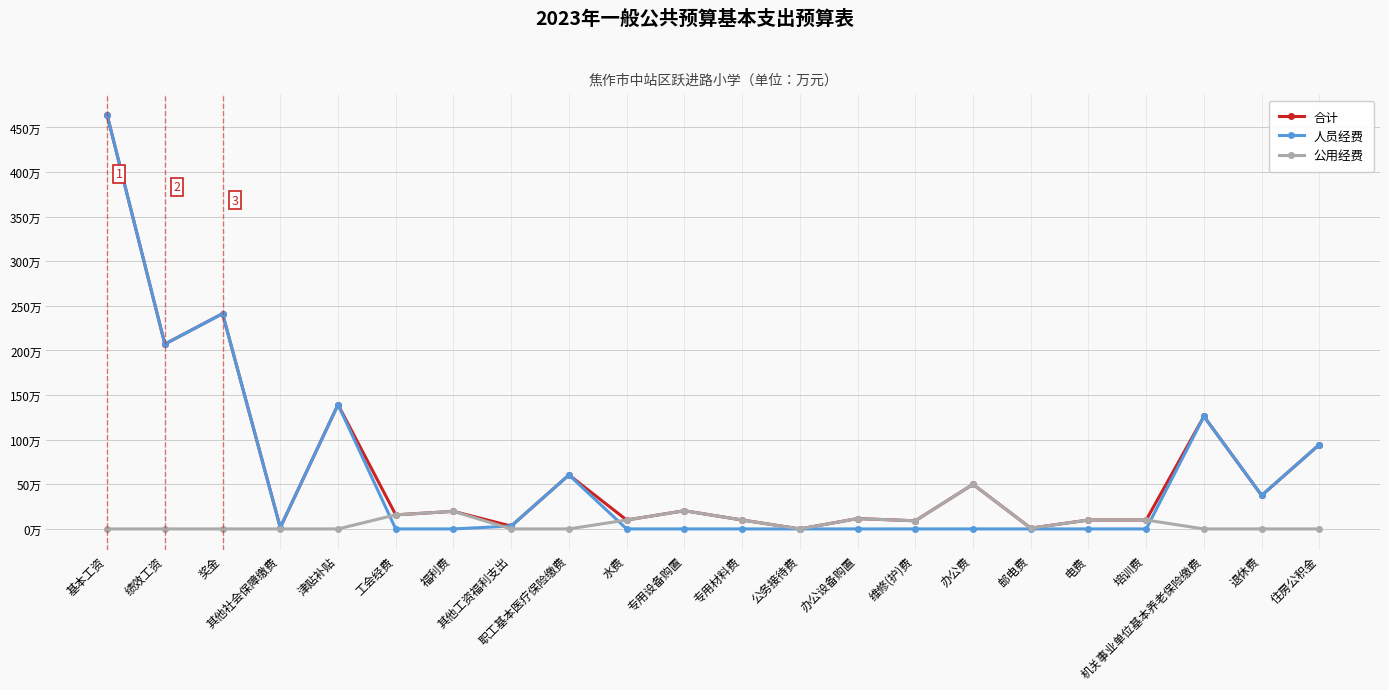

Reading left to right, what are all the values shown in this chart?

合计: 基本工资=464.0	绩效工资=207.2	奖金=241.3	其他社会保障缴费=1.6	津贴补贴=139.3	工会经费=15.8	福利费=19.7	其他工资福利支出=3.2	职工基本医疗保险缴费=60.5	水费=10.0	专用设备购置=20.4	专用材料费=10.0	公务接待费=0.0	办公设备购置=11.6	维修(护)费=9.1	办公费=50.0	邮电费=0.9	电费=10.0	培训费=10.0	机关事业单位基本养老保险缴费=126.1	退休费=37.6	住房公积金=94.6
人员经费: 基本工资=464.0	绩效工资=207.2	奖金=241.3	其他社会保障缴费=1.6	津贴补贴=139.3	工会经费=0.0	福利费=0.0	其他工资福利支出=3.2	职工基本医疗保险缴费=60.5	水费=0.0	专用设备购置=0.0	专用材料费=0.0	公务接待费=0.0	办公设备购置=0.0	维修(护)费=0.0	办公费=0.0	邮电费=0.0	电费=0.0	培训费=0.0	机关事业单位基本养老保险缴费=126.1	退休费=37.6	住房公积金=94.6
公用经费: 基本工资=0.0	绩效工资=0.0	奖金=0.0	其他社会保障缴费=0.0	津贴补贴=0.0	工会经费=15.8	福利费=19.7	其他工资福利支出=0.0	职工基本医疗保险缴费=0.0	水费=10.0	专用设备购置=20.4	专用材料费=10.0	公务接待费=0.0	办公设备购置=11.6	维修(护)费=9.1	办公费=50.0	邮电费=0.9	电费=10.0	培训费=10.0	机关事业单位基本养老保险缴费=0.0	退休费=0.0	住房公积金=0.0